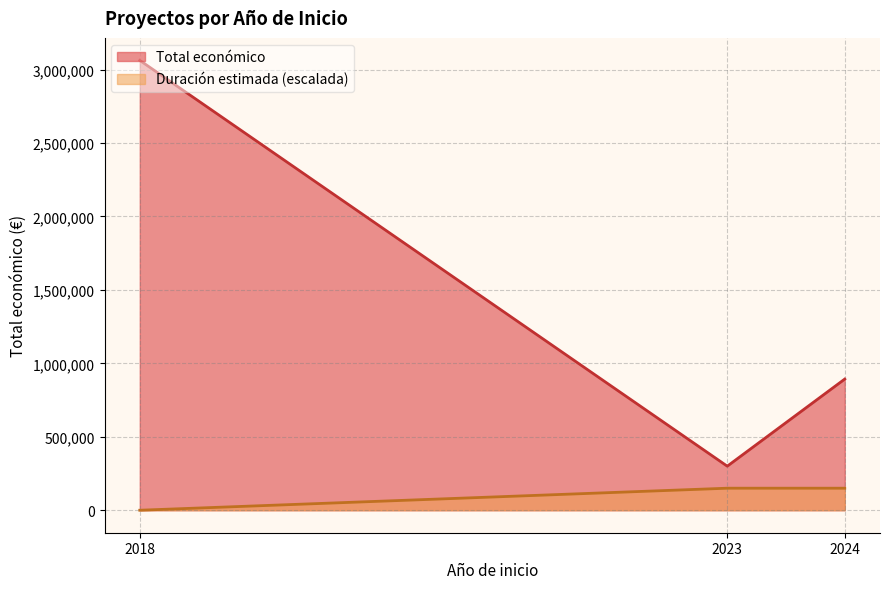

The value of Duración estimada (escalada) at 2023 is 150000. True or false?

True